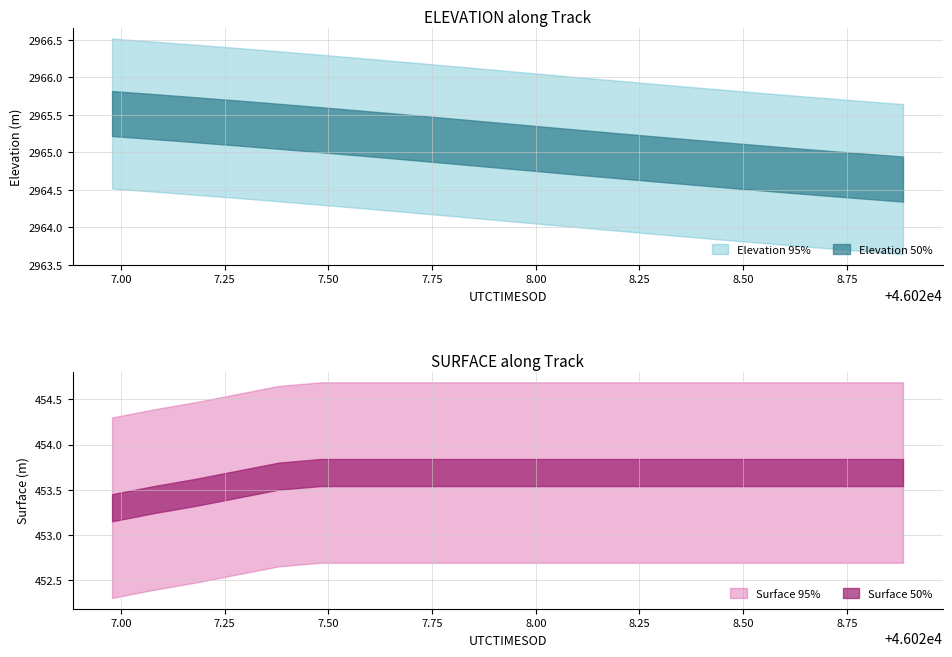

At which label does ELEVATION_lower reach its peak?

46026.9788